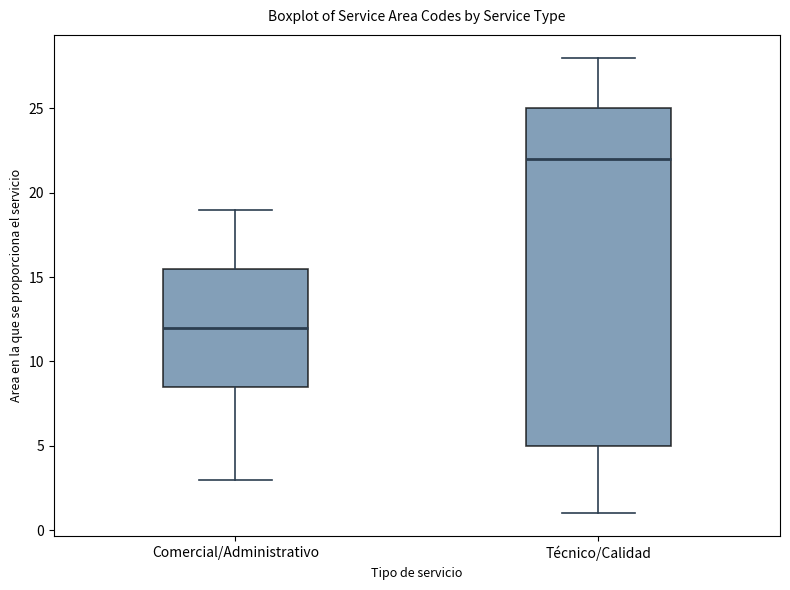

Comparing the boxes themselves (not the whiskers), which one is the tallest?

Técnico/Calidad